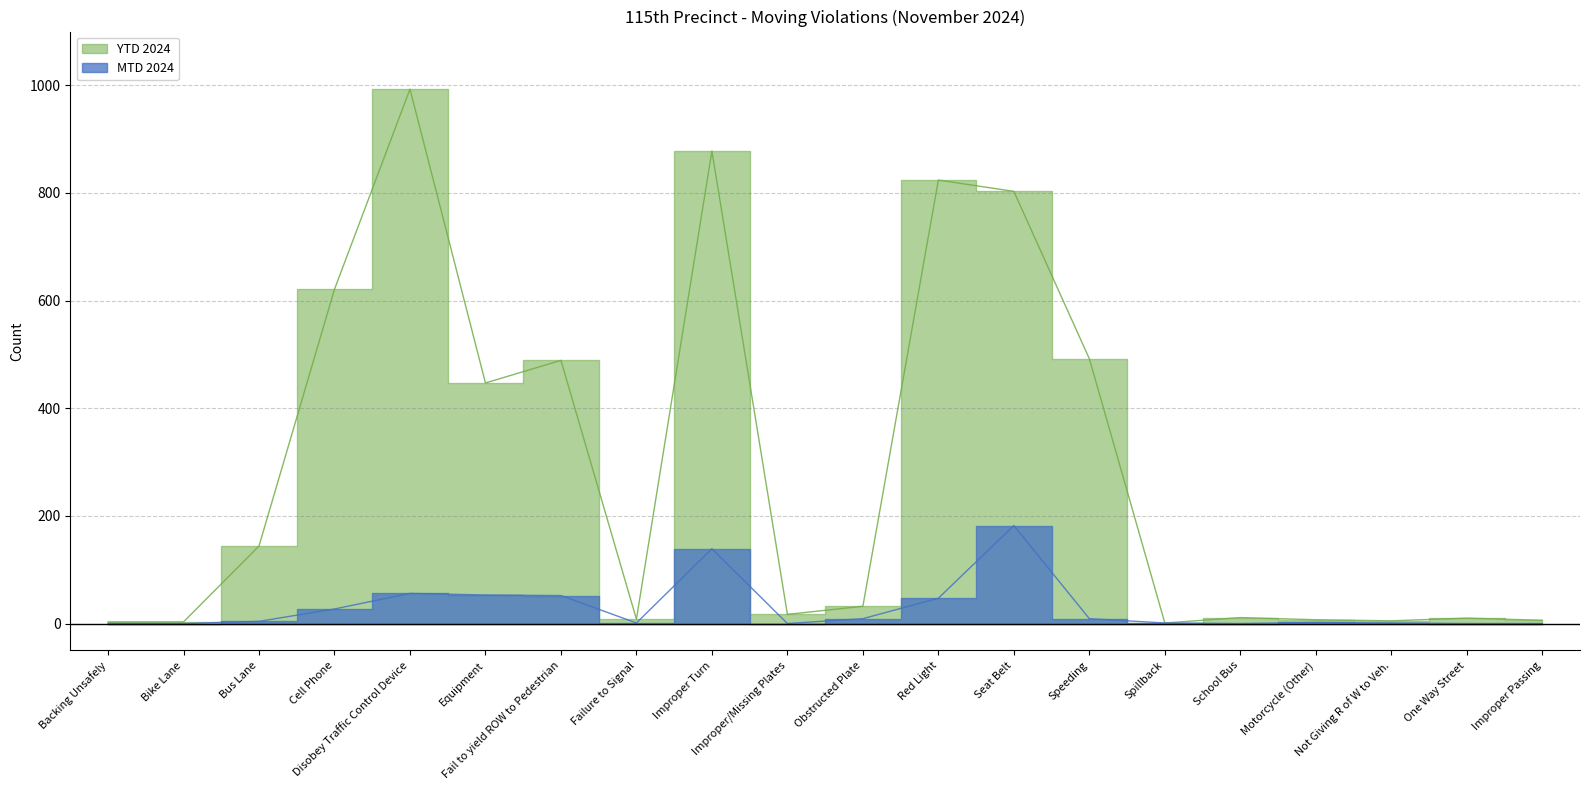

Which label corresponds to the smallest value in the chart?

Backing Unsafely